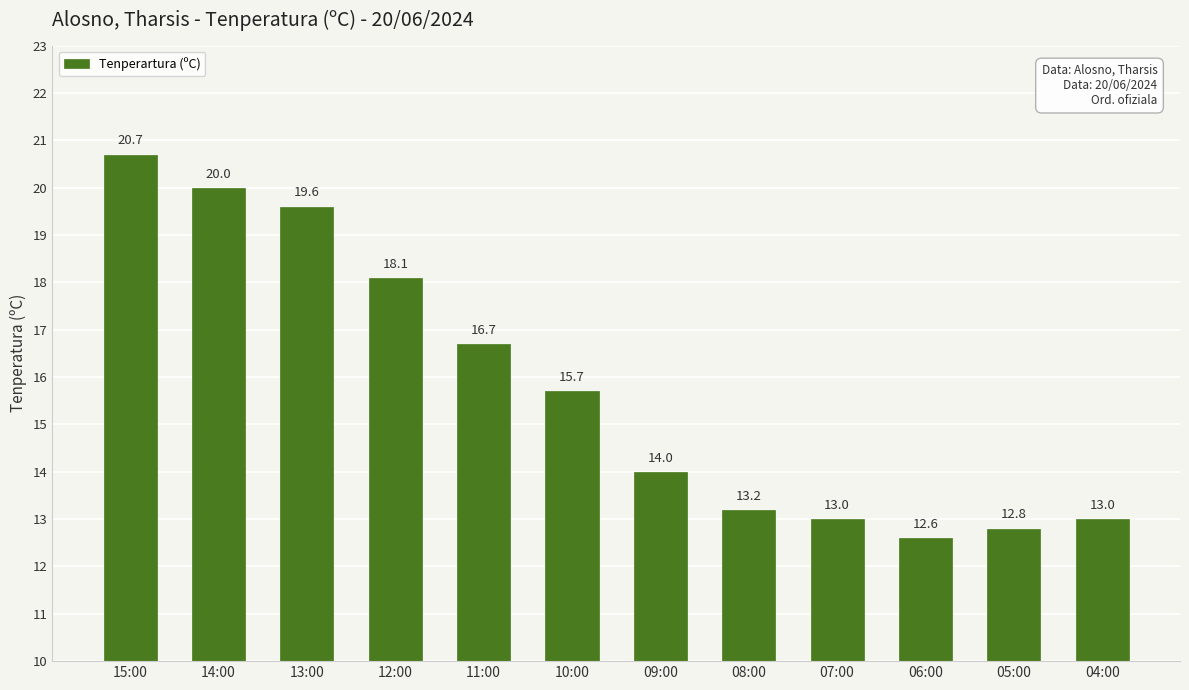

What is the smallest value displayed?

12.6